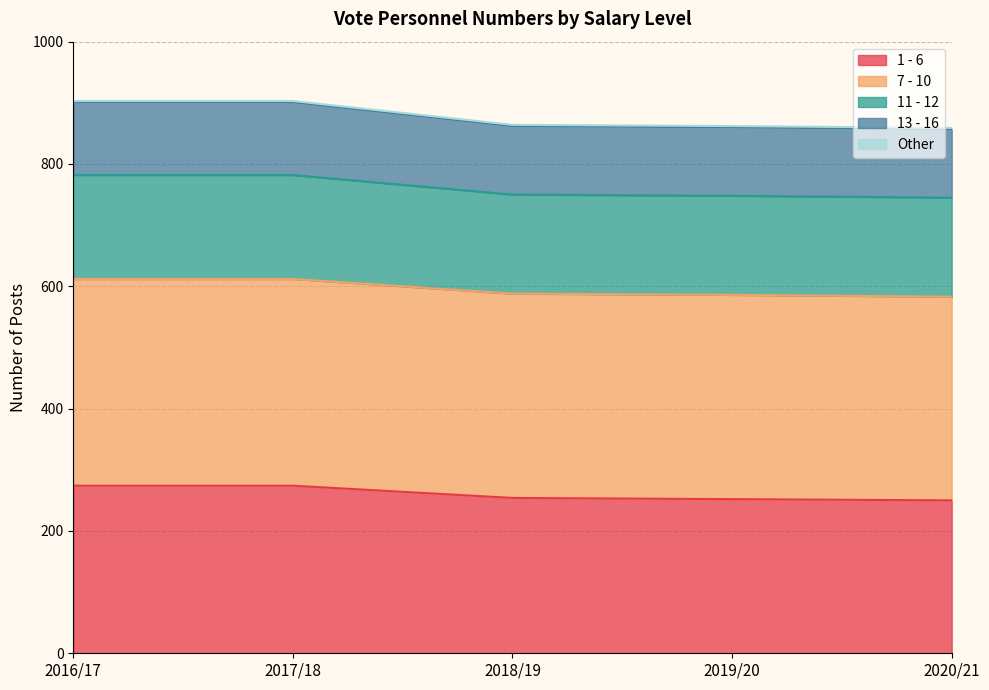

What is the sum of all 1 - 6 values?

1304